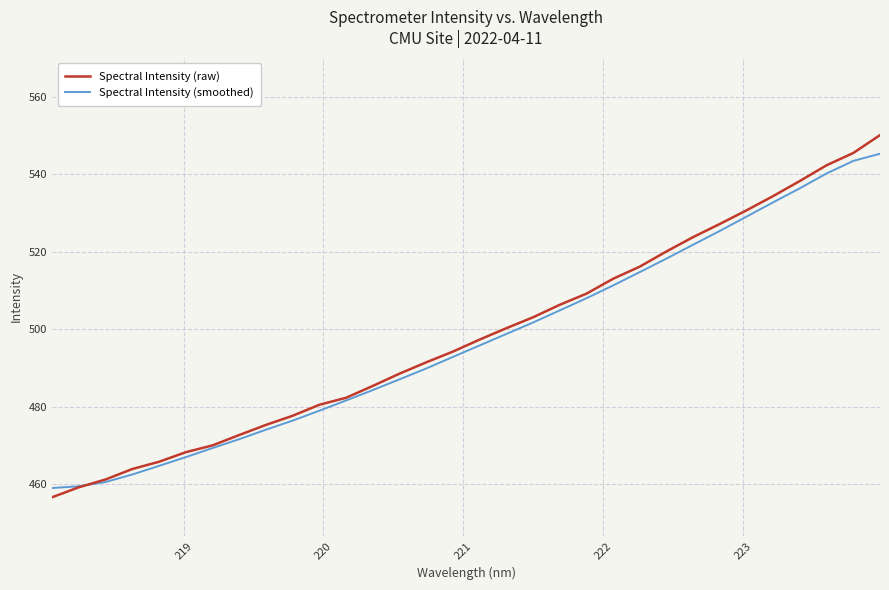

What is the smallest value displayed?

456.6